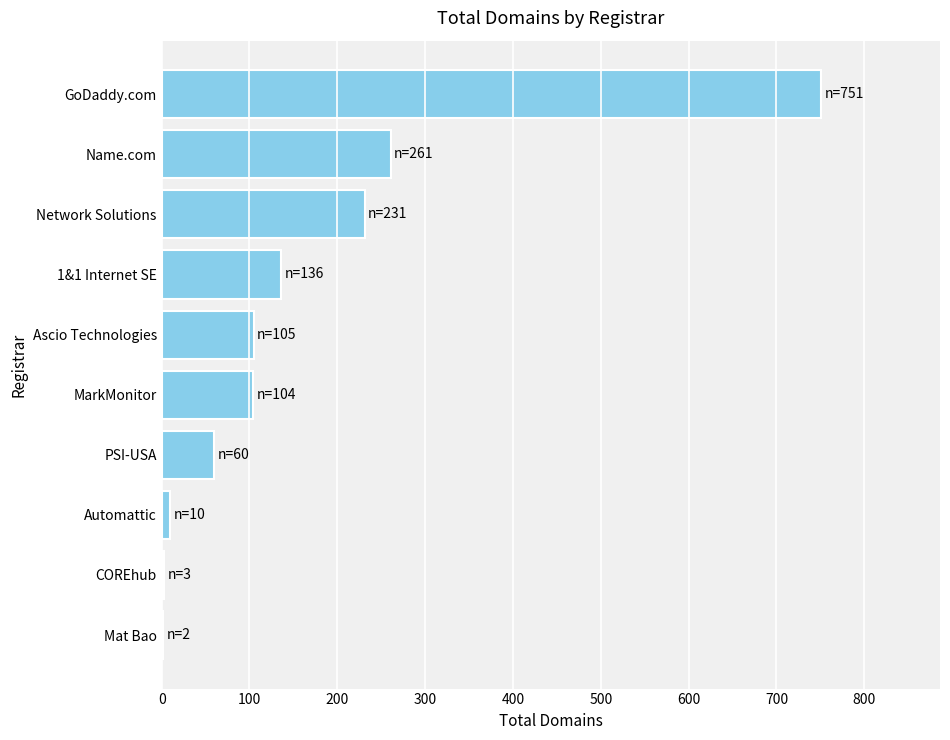

Which category has the highest value across all series?

GoDaddy.com